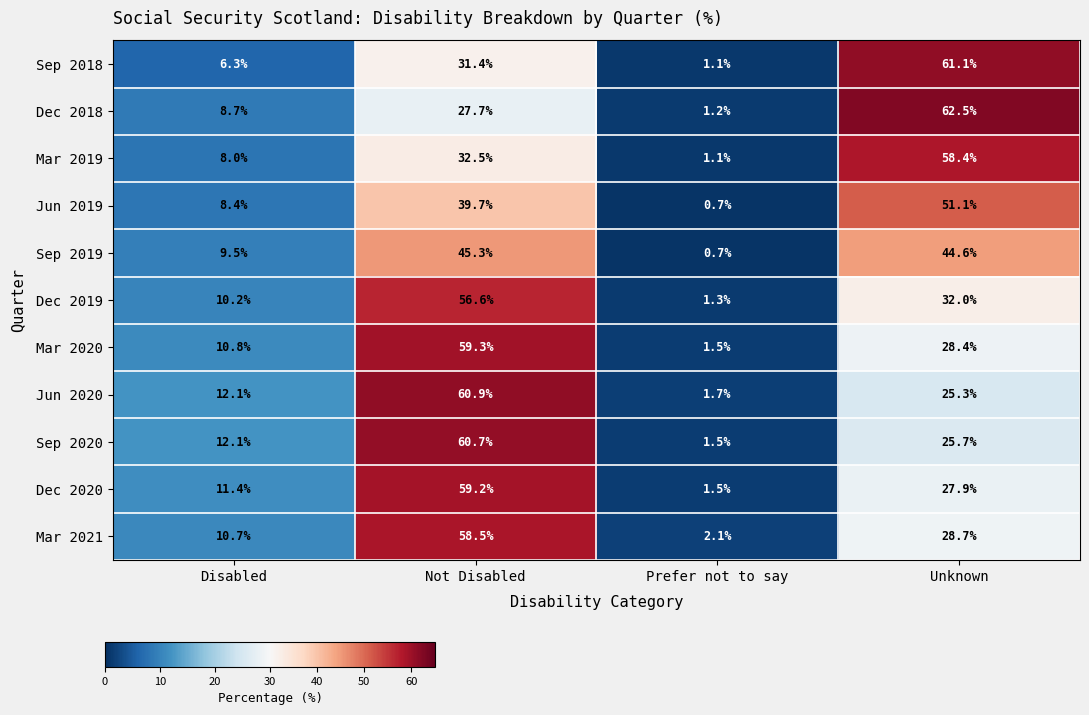

How many data points does each series have?

4